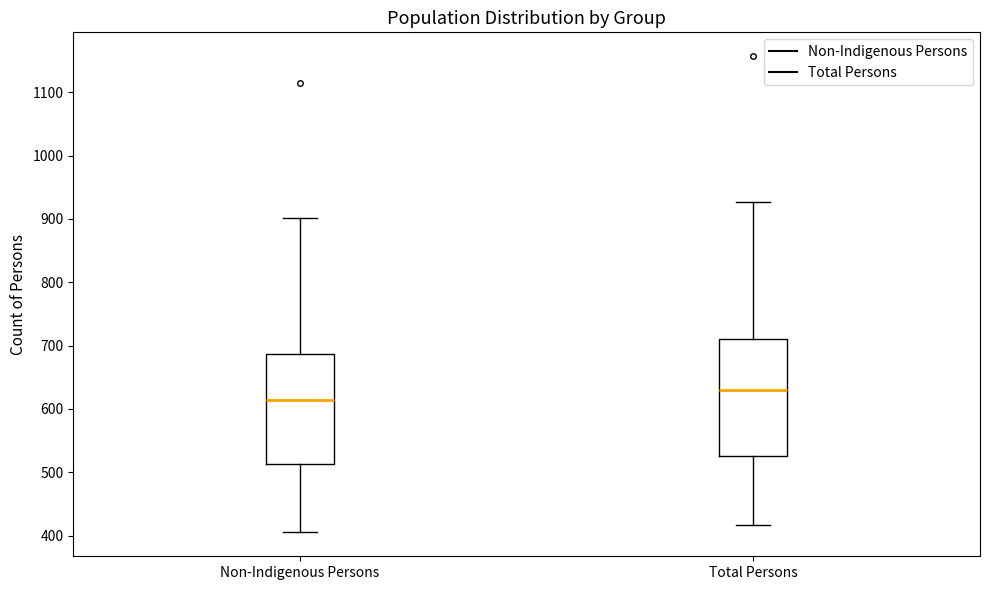

Reading left to right, read every box against the y-axis: the position of its median line, the range the box covers, and the ends of its whiskers. The values are not printed on the chart, so give them approximately, as read against the axis.

Non-Indigenous Persons: median 610, box 510 to 690, whiskers 410 to 900
Total Persons: median 630, box 530 to 710, whiskers 420 to 930